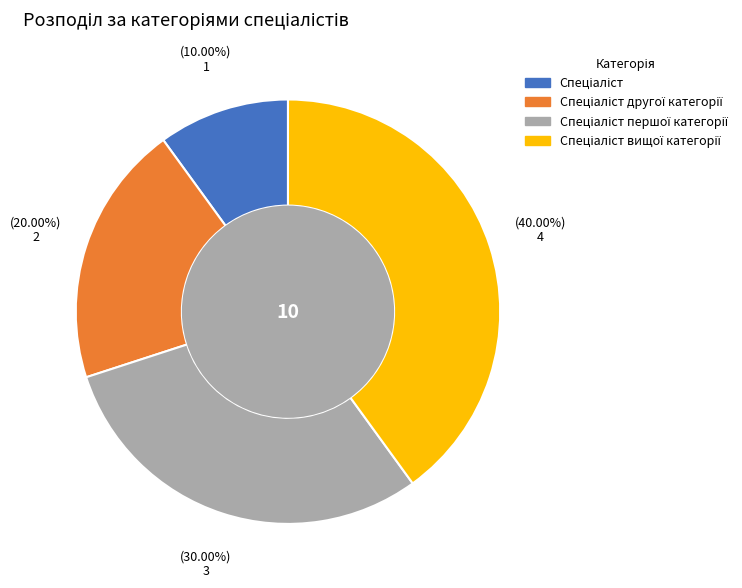

How many segments does this pie chart have?

4